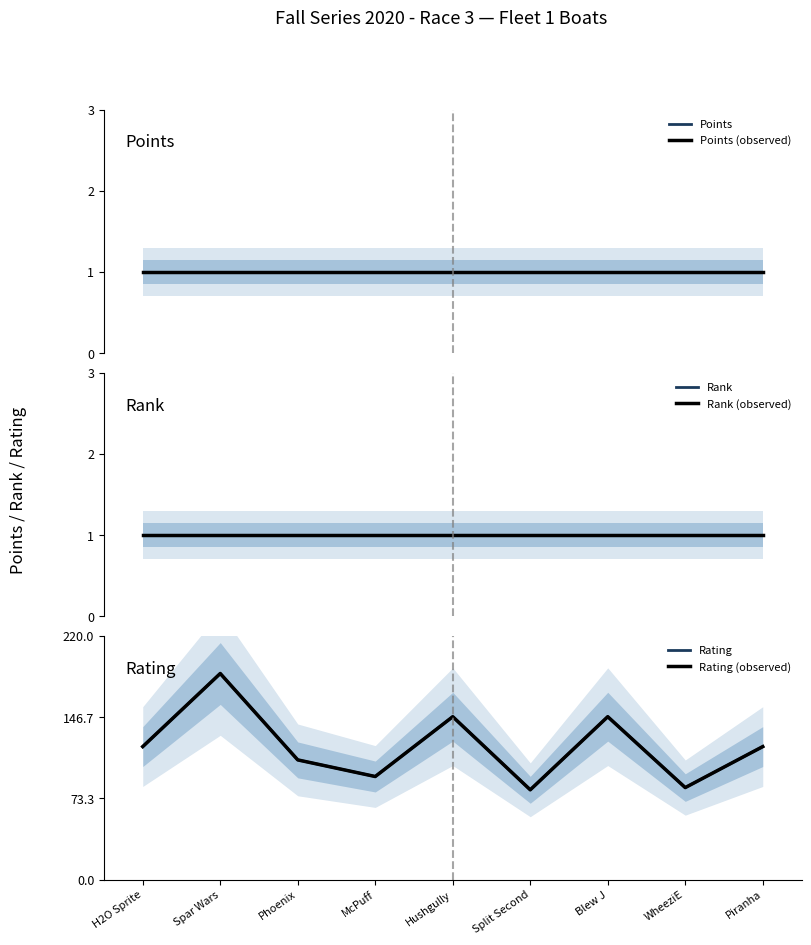

In Rating (observed), how many points are higher than both neighbors (excluding endpoints)?

3